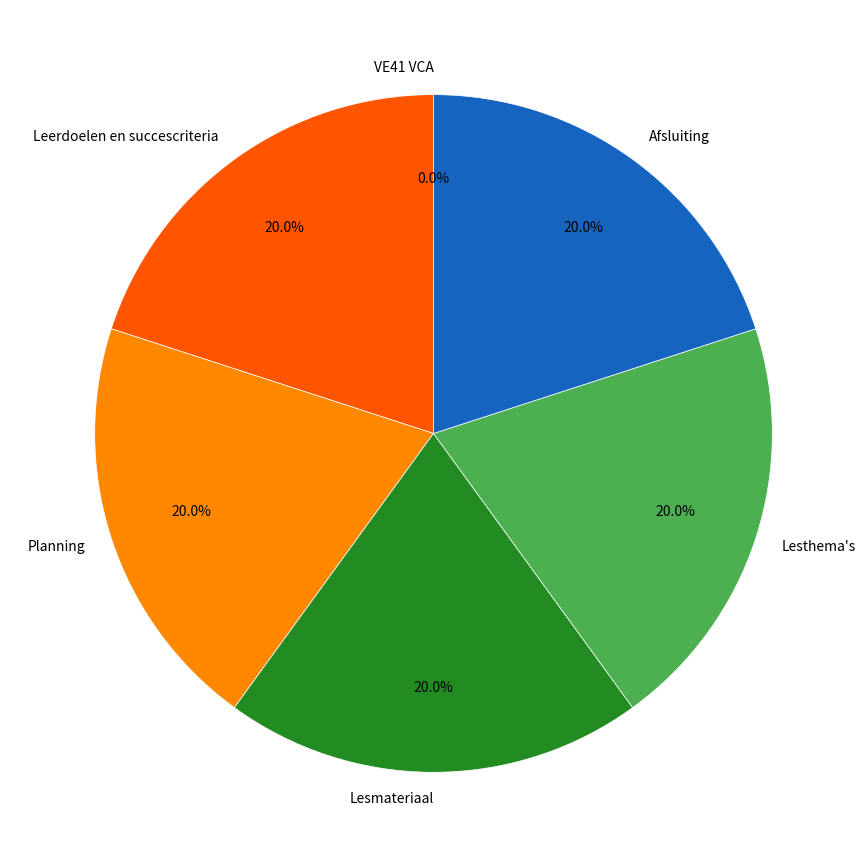

Approximately how many times larger is the value at Lesmateriaal compared to Lesthema's?

1.0